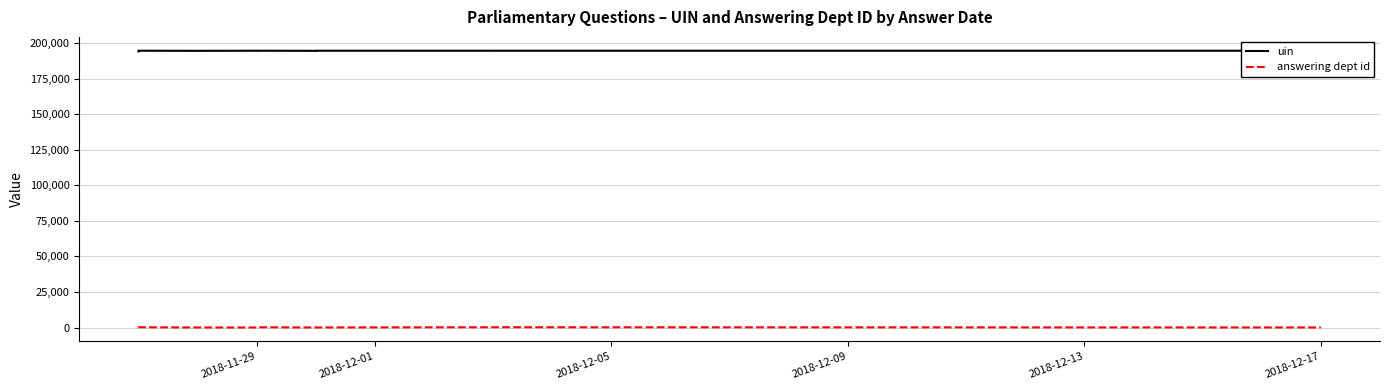

What is the difference between the maximum and minimum values in the answering dept id series?

189